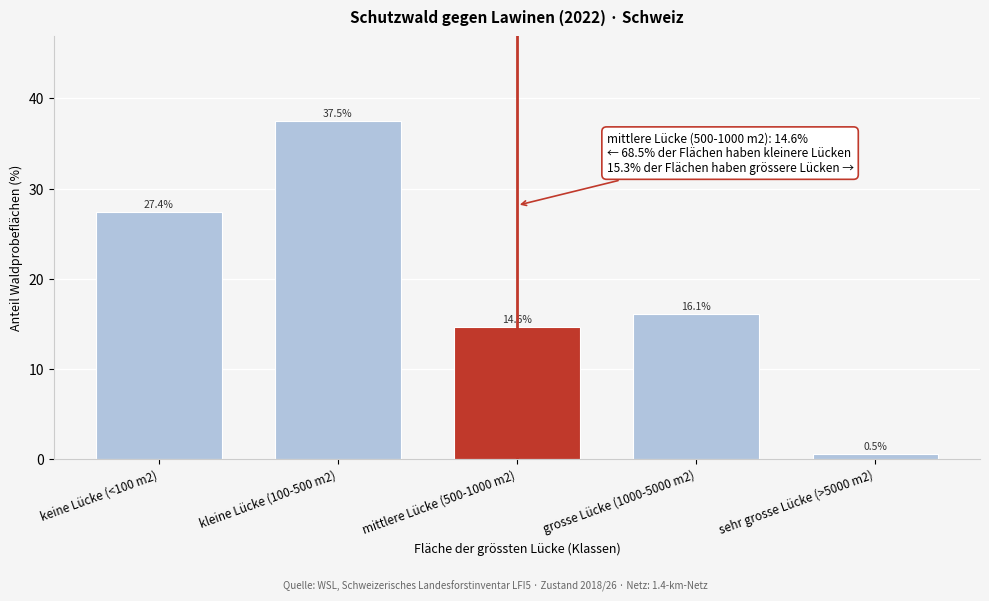

Reading left to right, what are all the values shown in this chart?

27.4	37.5	14.6	16.1	0.5